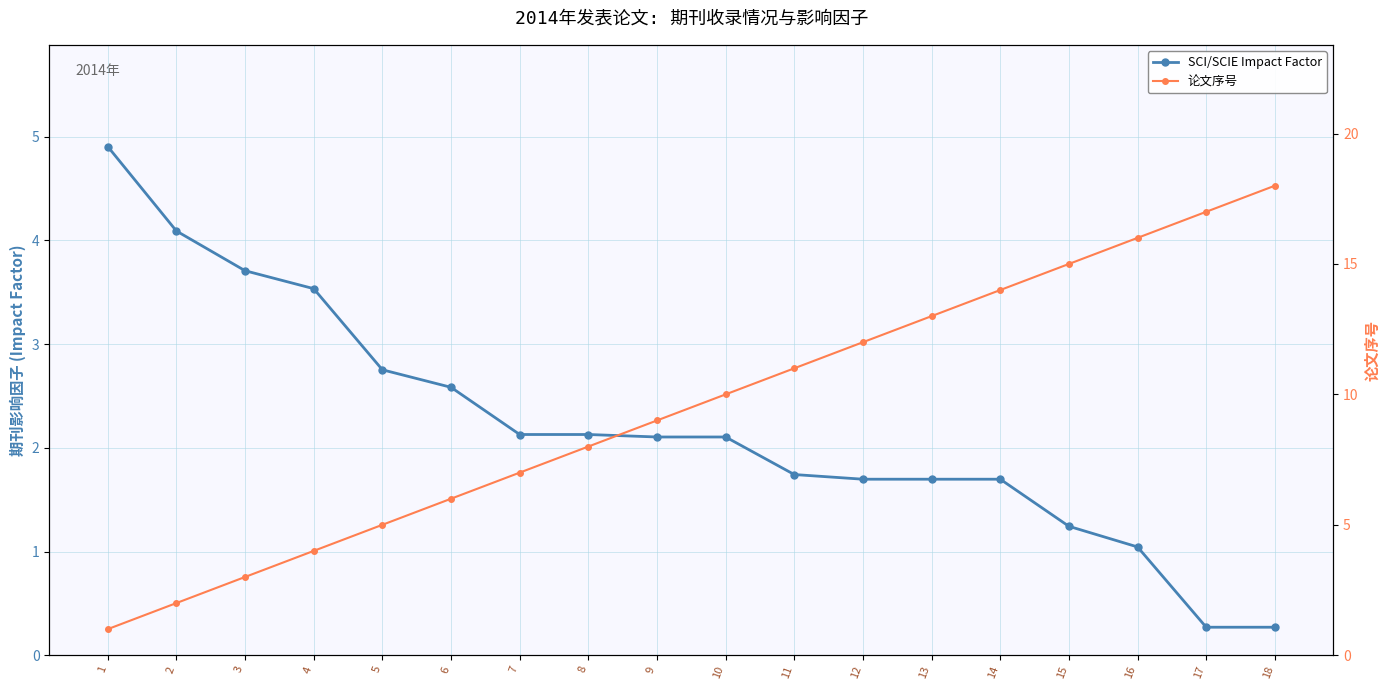

Reading left to right, what are all the values shown in this chart?

SCI/SCIE Impact Factor: 4.9	4.1	3.7	3.5	2.8	2.6	2.1	2.1	2.1	2.1	1.7	1.7	1.7	1.7	1.2	1.0	0.3	0.3
论文序号: 1.0	2.0	3.0	4.0	5.0	6.0	7.0	8.0	9.0	10.0	11.0	12.0	13.0	14.0	15.0	16.0	17.0	18.0